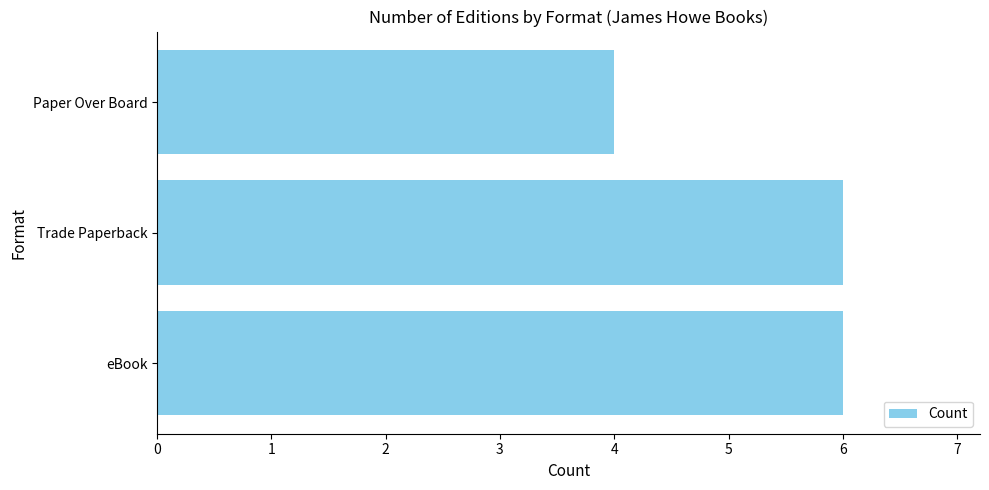

The chart shows a value of 2 at eBook. True or false?

False